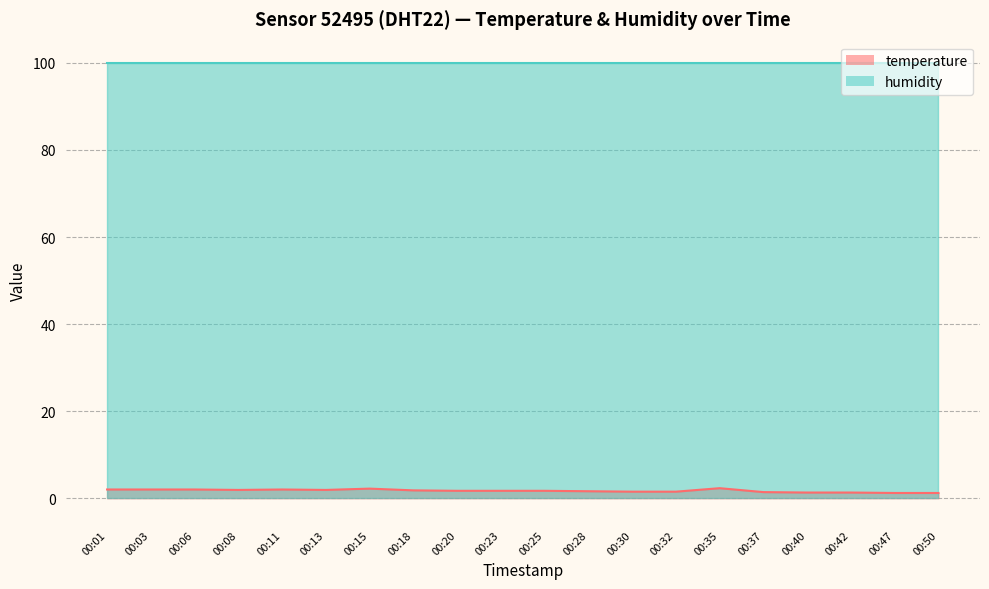

What value does the data have at 00:35?

2.3